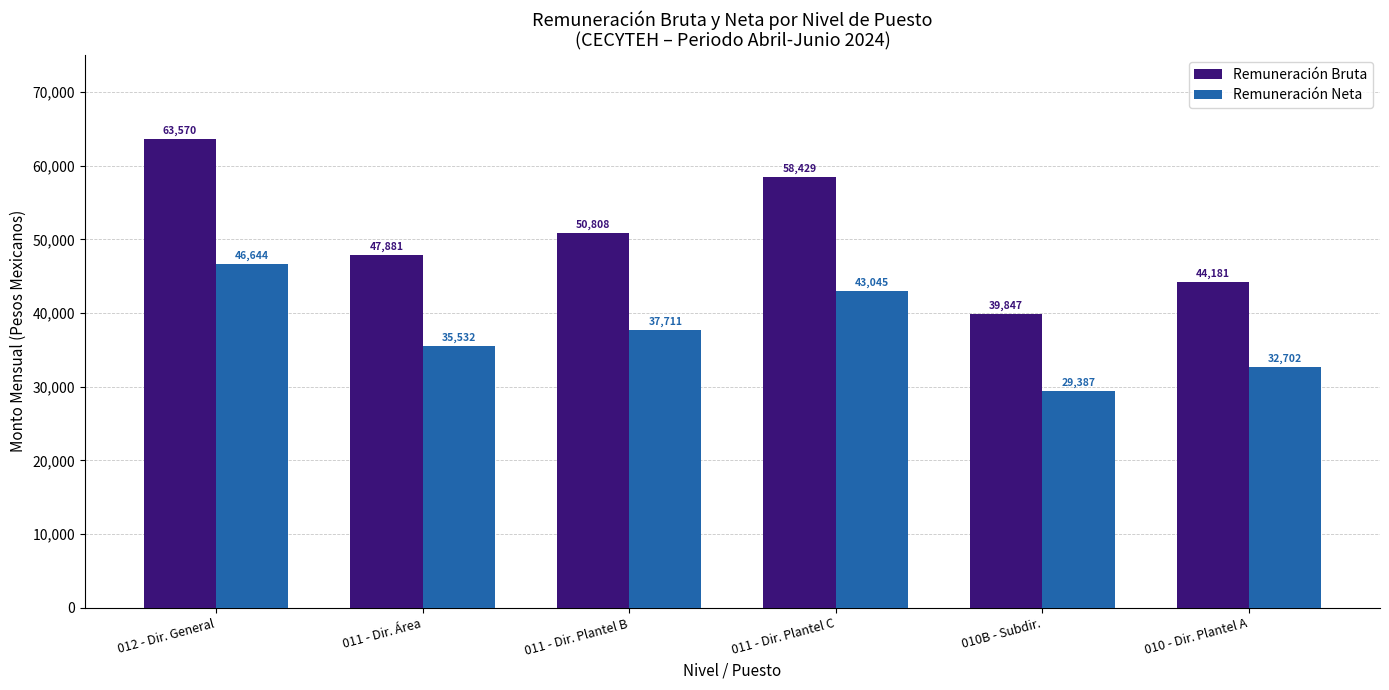

The Remuneración Bruta series shows 63569.5 at 012 - Dir. General. True or false?

True